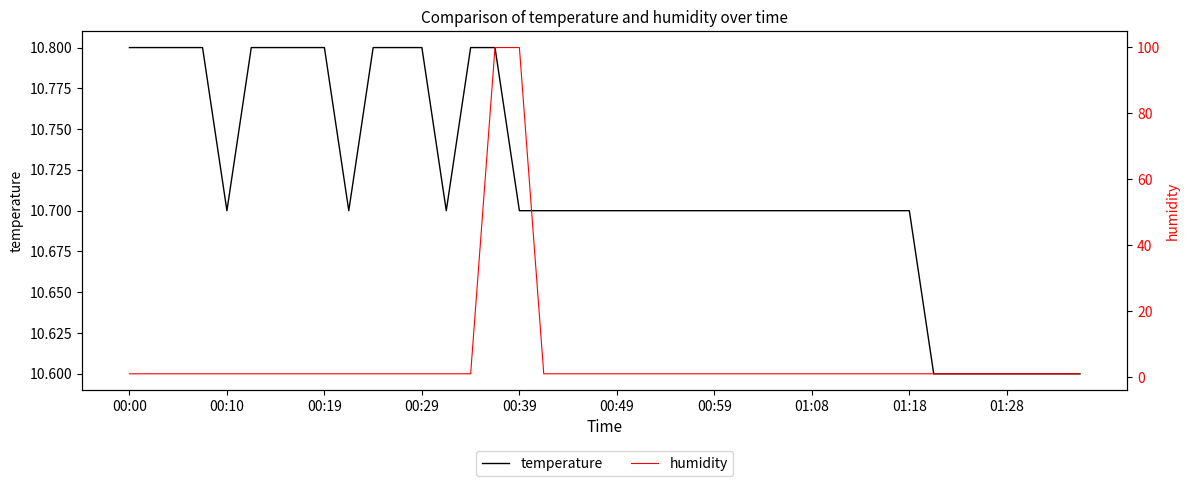

Between which two adjacent categories do temperature and humidity first intersect?

14 and 15